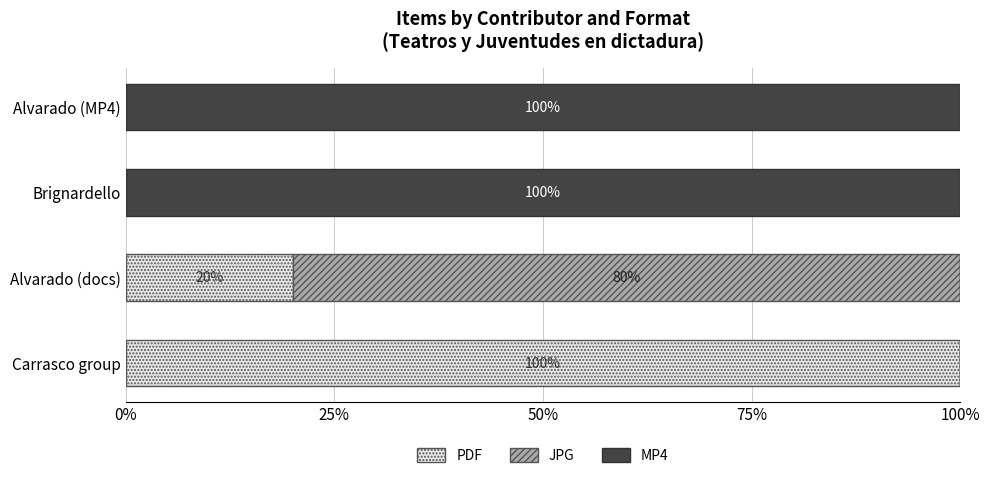

What is the total value across all series at Alvarado (docs)?

100